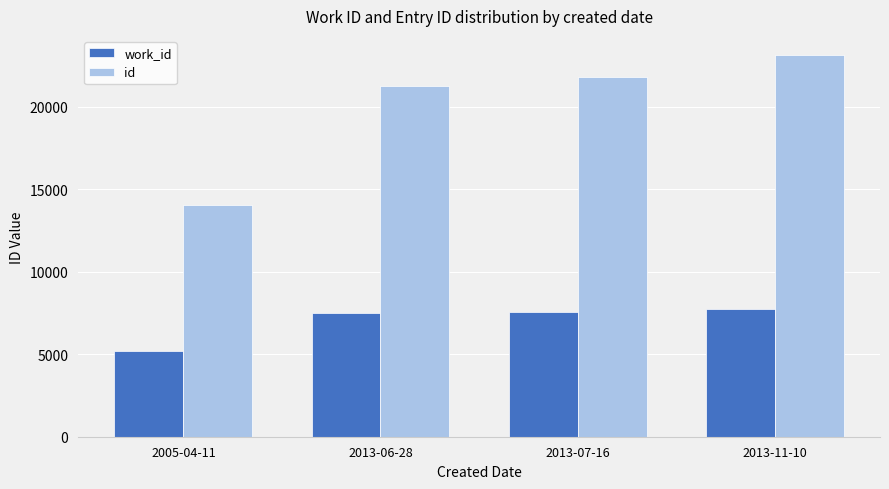

What is the greatest value displayed?

23146